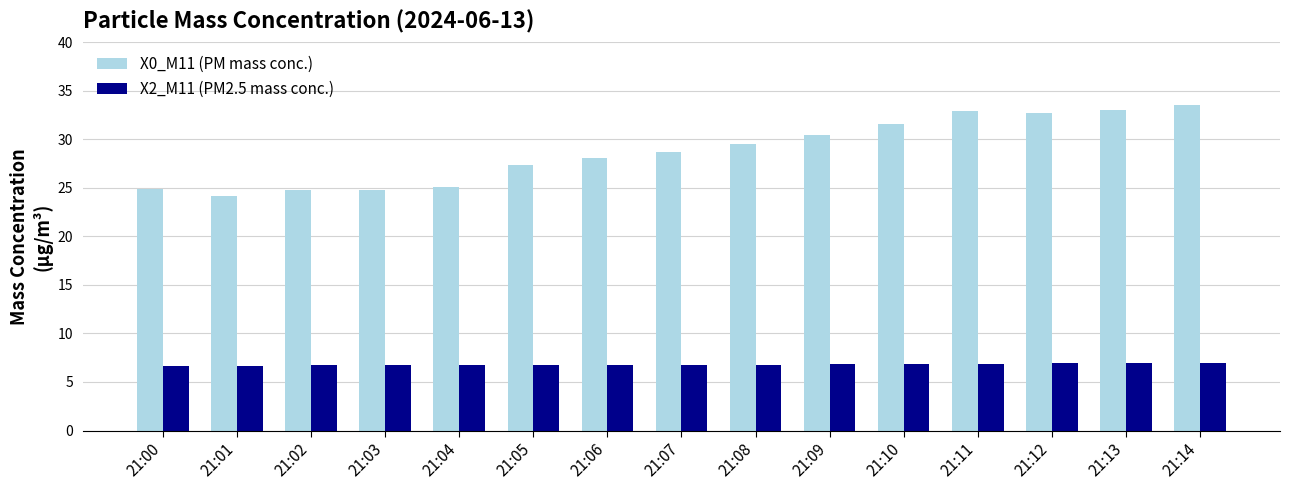

What is the value of the X2_M11 (PM2.5 mass conc.) bar at the 1st from the left?

6.7